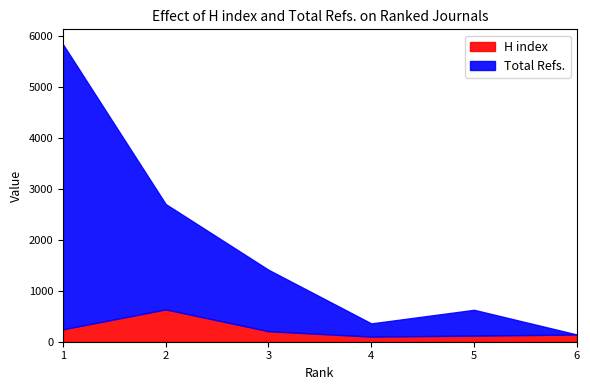

Reading left to right, list all the values displayed in this chart.

H index: 1=244	2=635	3=207	4=101	5=120	6=142
Total Refs.: 1=5602	2=2070	3=1207	4=259	5=507	6=0